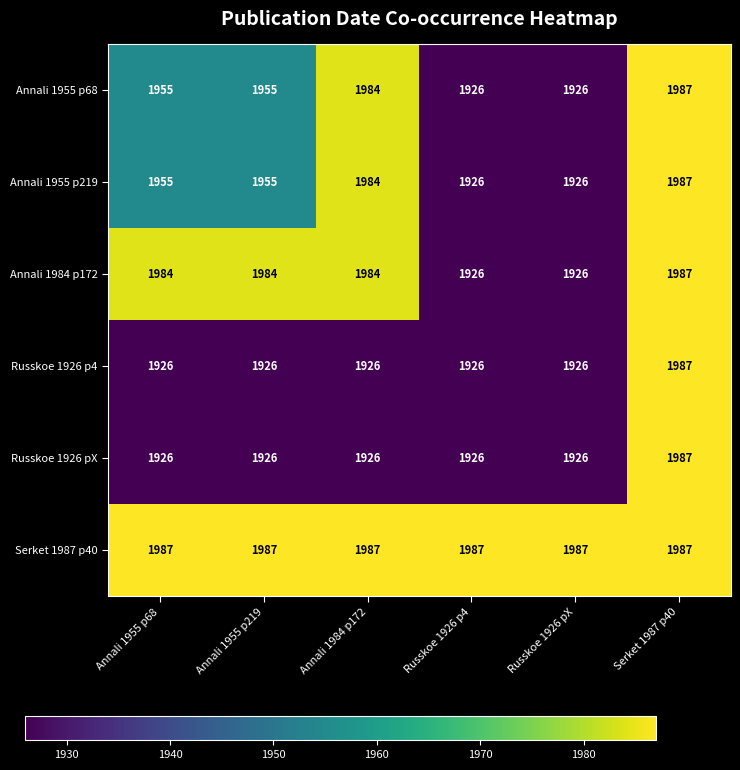

What is the approximate value of Annali 1955 p219 at Annali 1984 p172?

1984